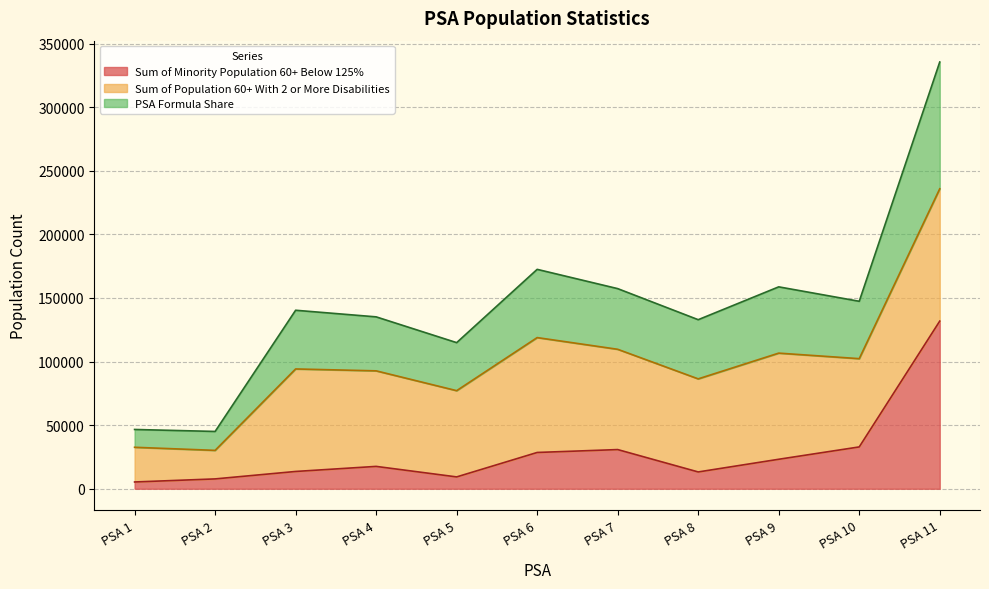

Which category has the highest value in the Sum of Minority Population 60+ Below 125% series?

PSA 11